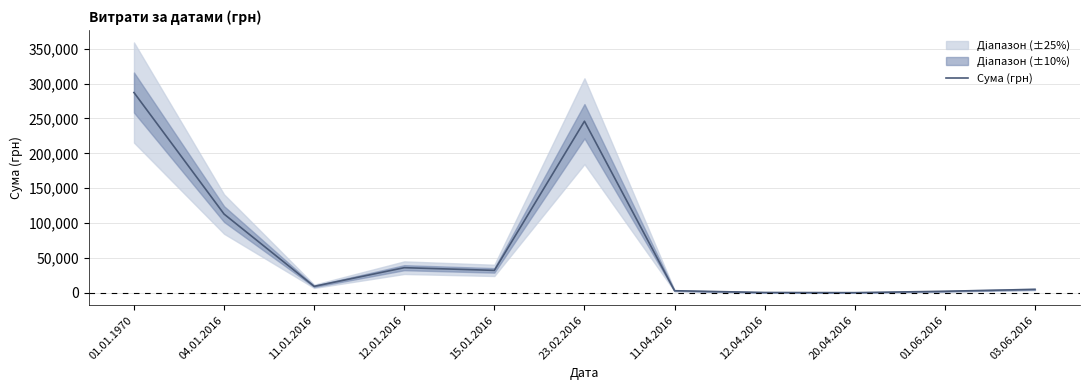

What is the label of the 5th point from the left?

15.01.2016